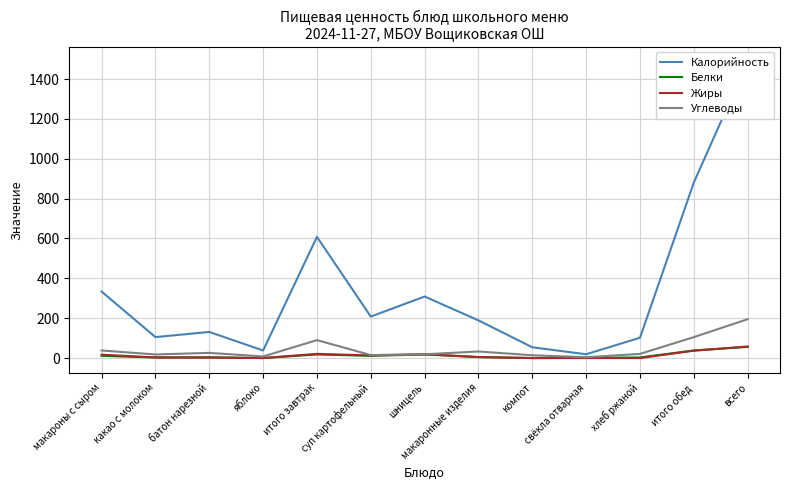

At компот, list the series in order from largest to smallest.

Калорийность, Углеводы, Белки, Жиры